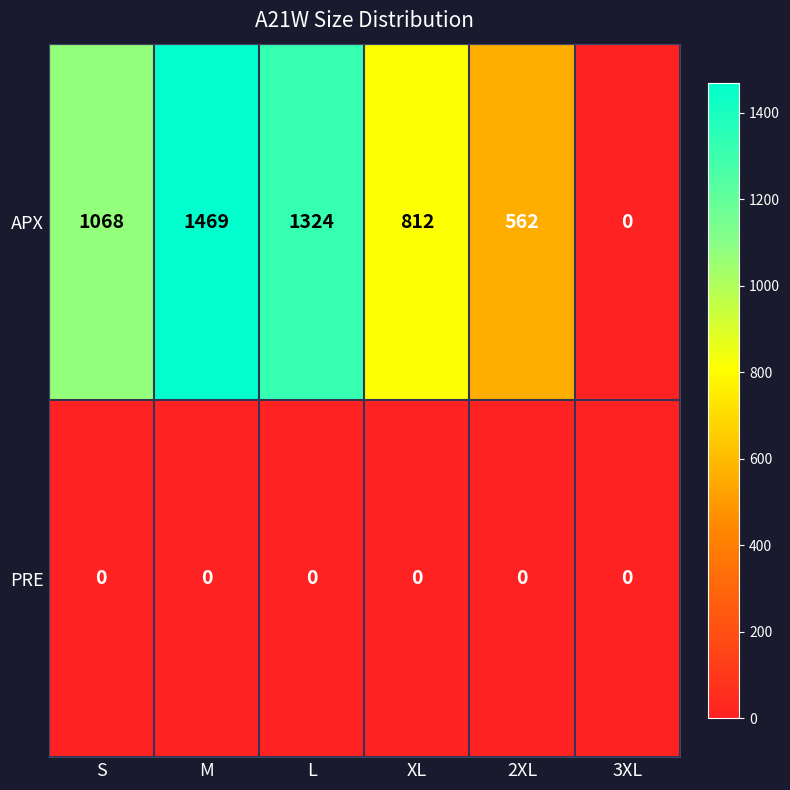

What is the difference between the highest and lowest values at XL?

812